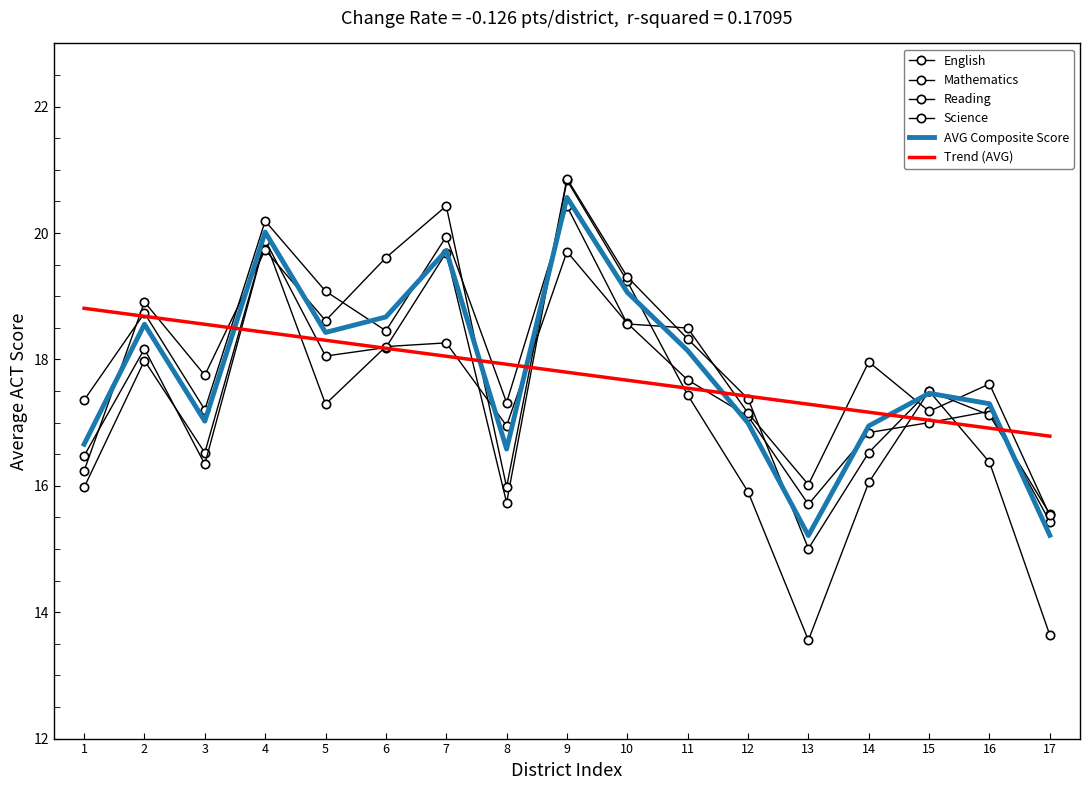

Which series has the largest total across all categories?

Science